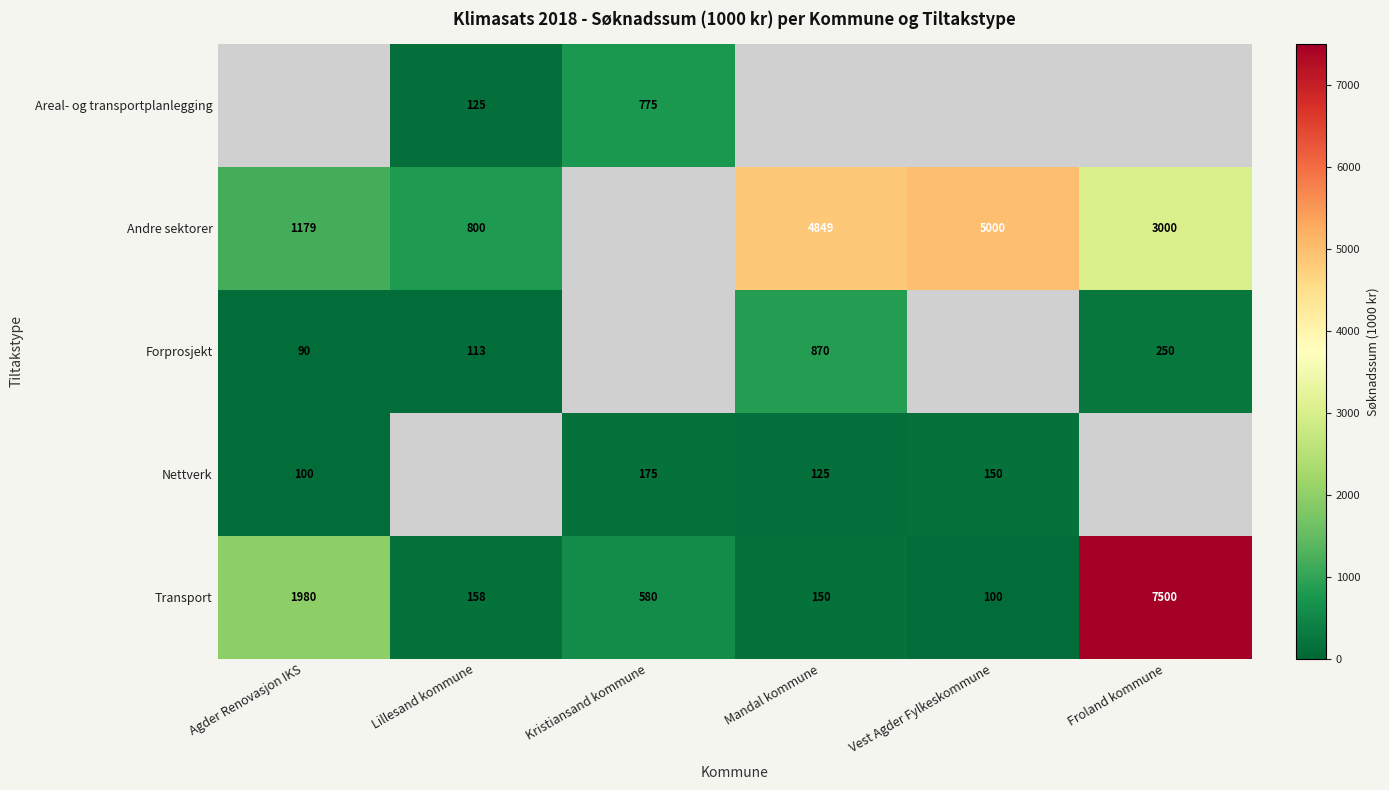

How many series are shown in this chart?

5